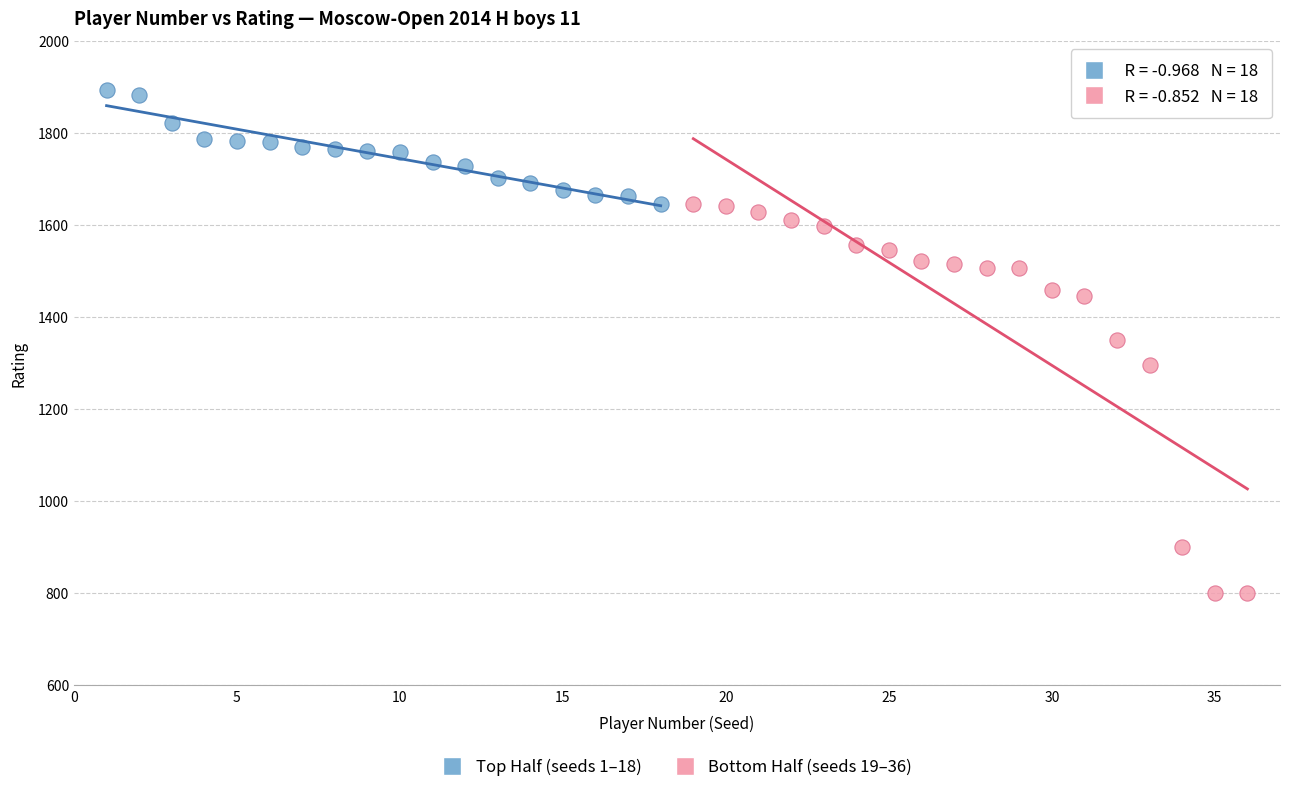

What are all the series names shown in the legend?

Top Half (seeds 1–18), Bottom Half (seeds 19–36)